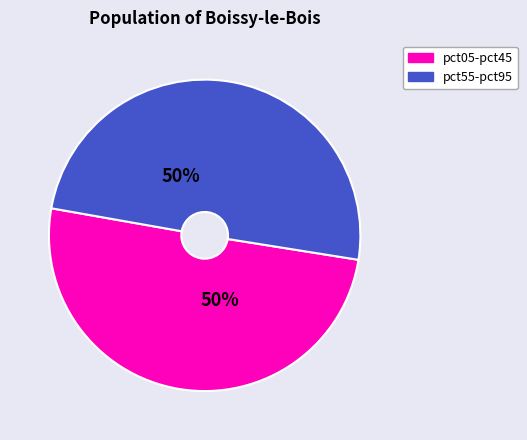

To the nearest percent, what is the combined percentage of pct05-pct45 and pct55-pct95?

100%